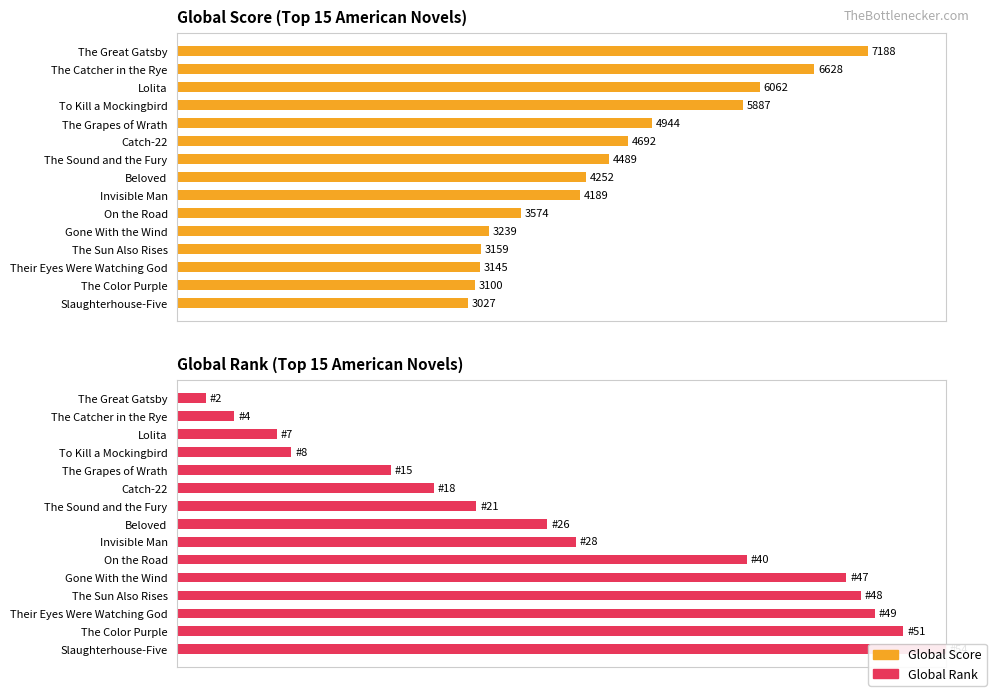

Rank the categories by Global Rank value from lowest to highest.

0, 1, 2, 3, 4, 5, 6, 7, 8, 9, 10, 11, 12, 13, 14